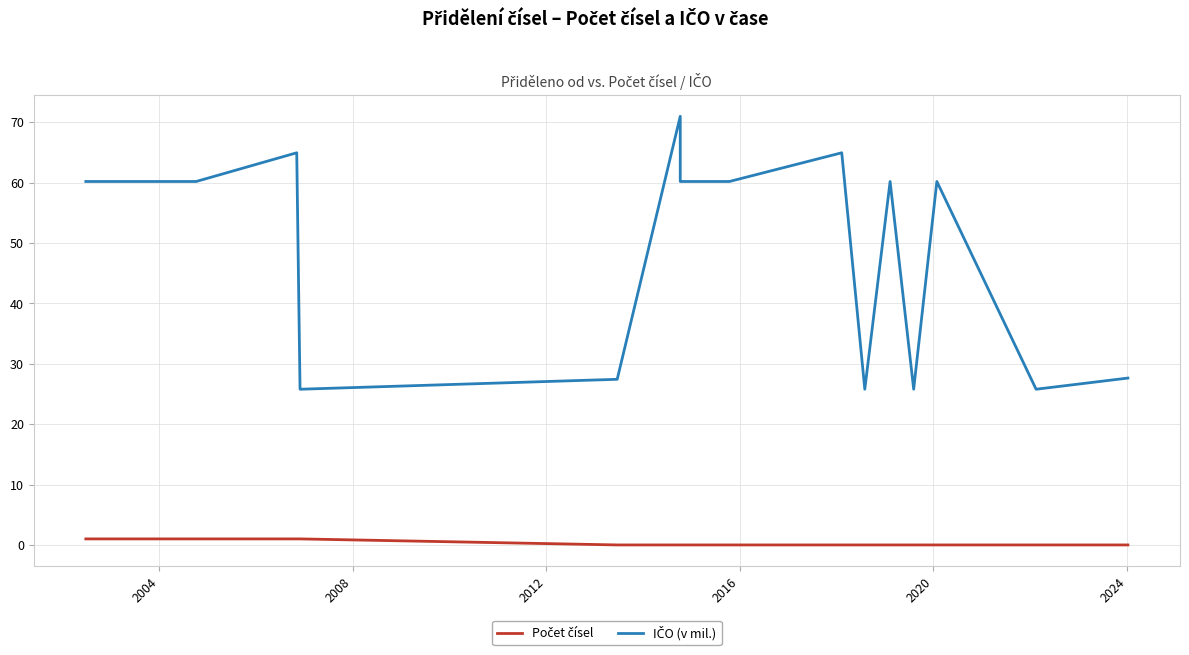

What is the difference between the second highest and minimum values in the IČO (v mil.) series?

39.2